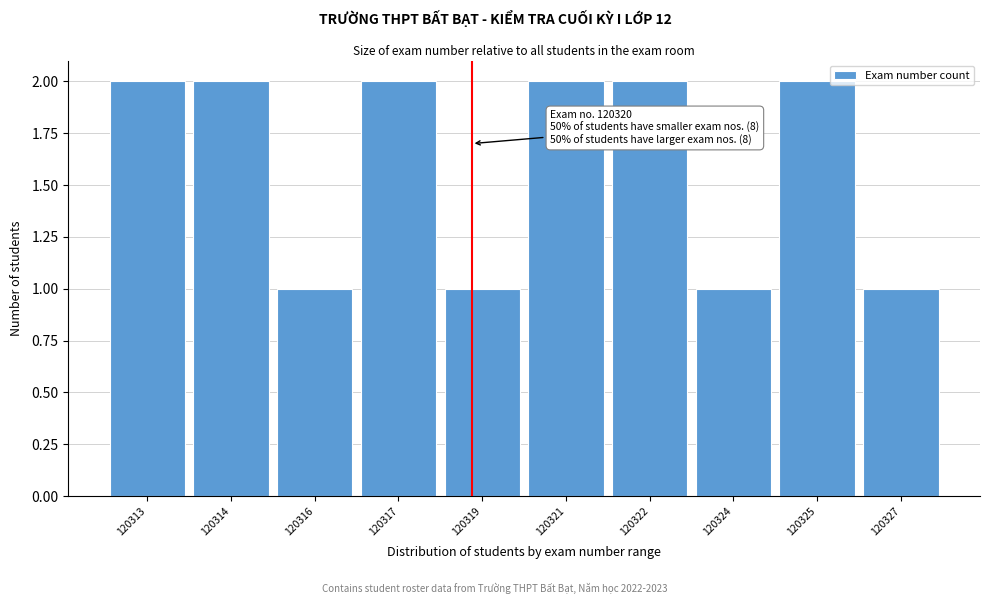

Reading right to left, extract all data points from this chart.

1	2	1	2	2	1	2	1	2	2